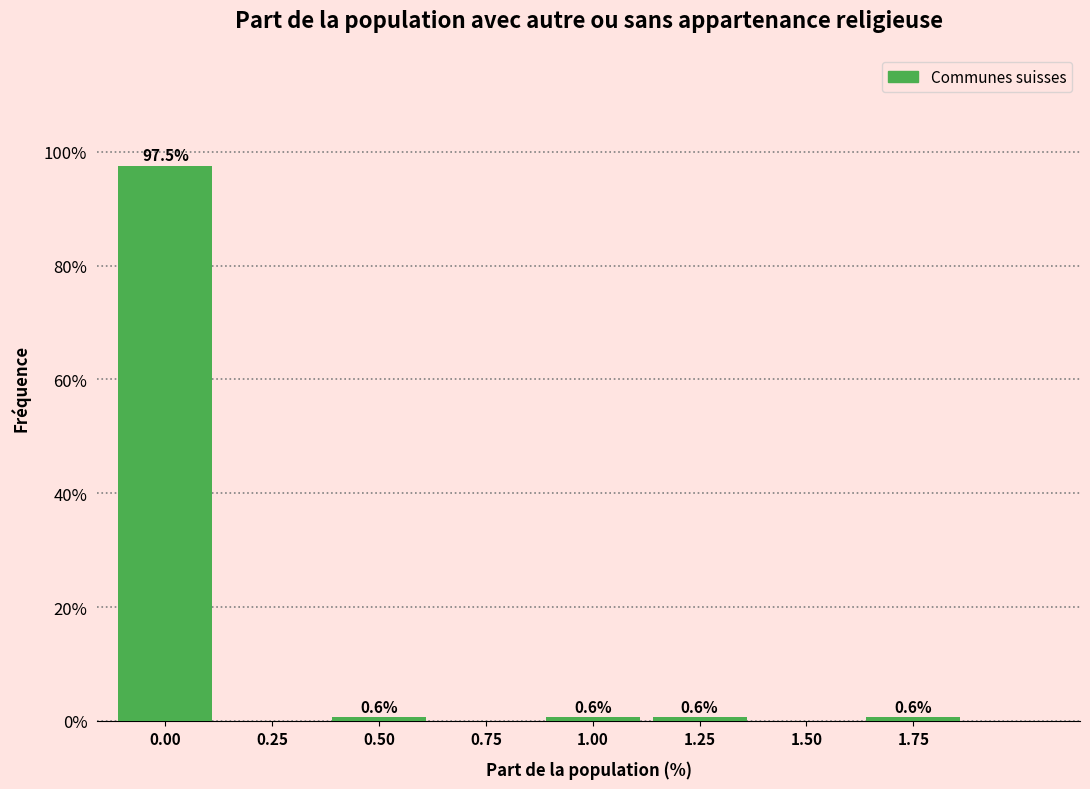

Reading left to right, transcribe all the data shown in this chart.

0.00=97.5	0.25=0.0	0.50=0.6	0.75=0.0	1.00=0.6	1.25=0.6	1.50=0.0	1.75=0.6